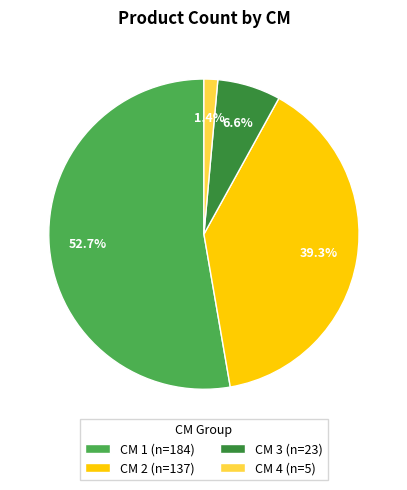

How much of the chart is everything except CM 4 (n=5)?

98.6%